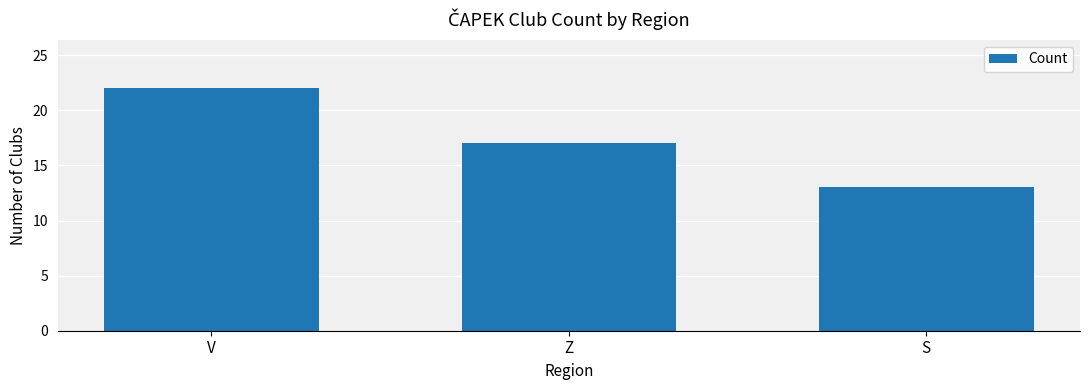

How many values are between 13 and 22?

3